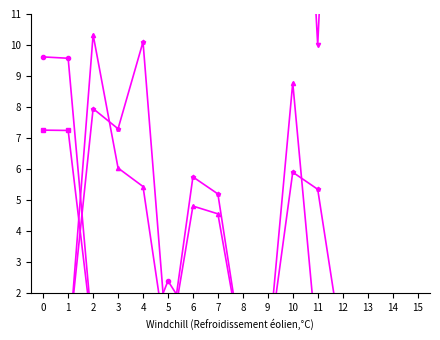

What is the sum of the Linking Domains to Page values at 8 and 4?

10.1